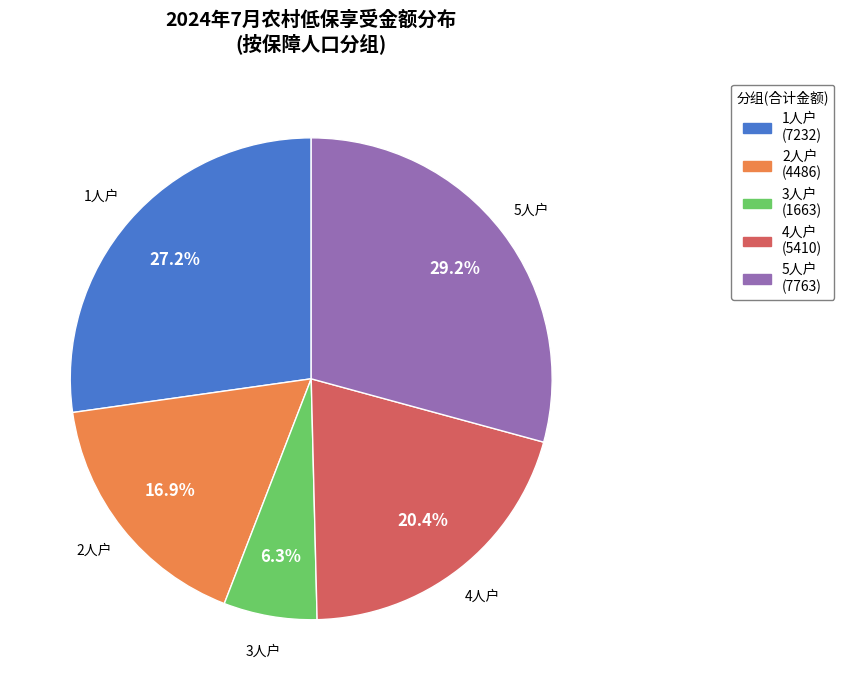

Does any single category account for the majority?

No